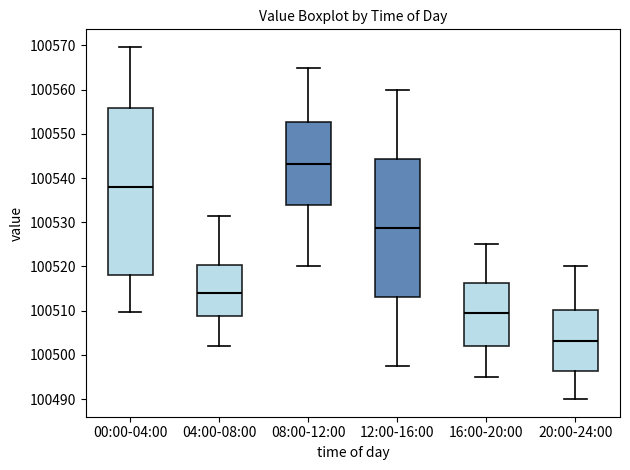

Comparing the boxes themselves (not the whiskers), which one is the tallest?

00:00-04:00